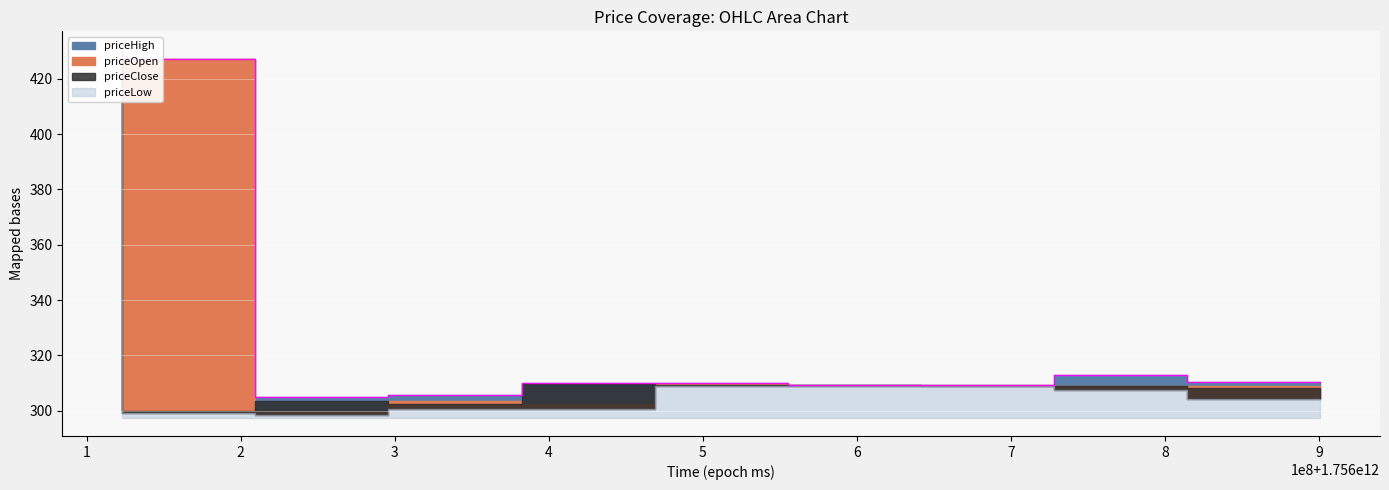

At which label does priceOpen reach its peak?

1756209600000